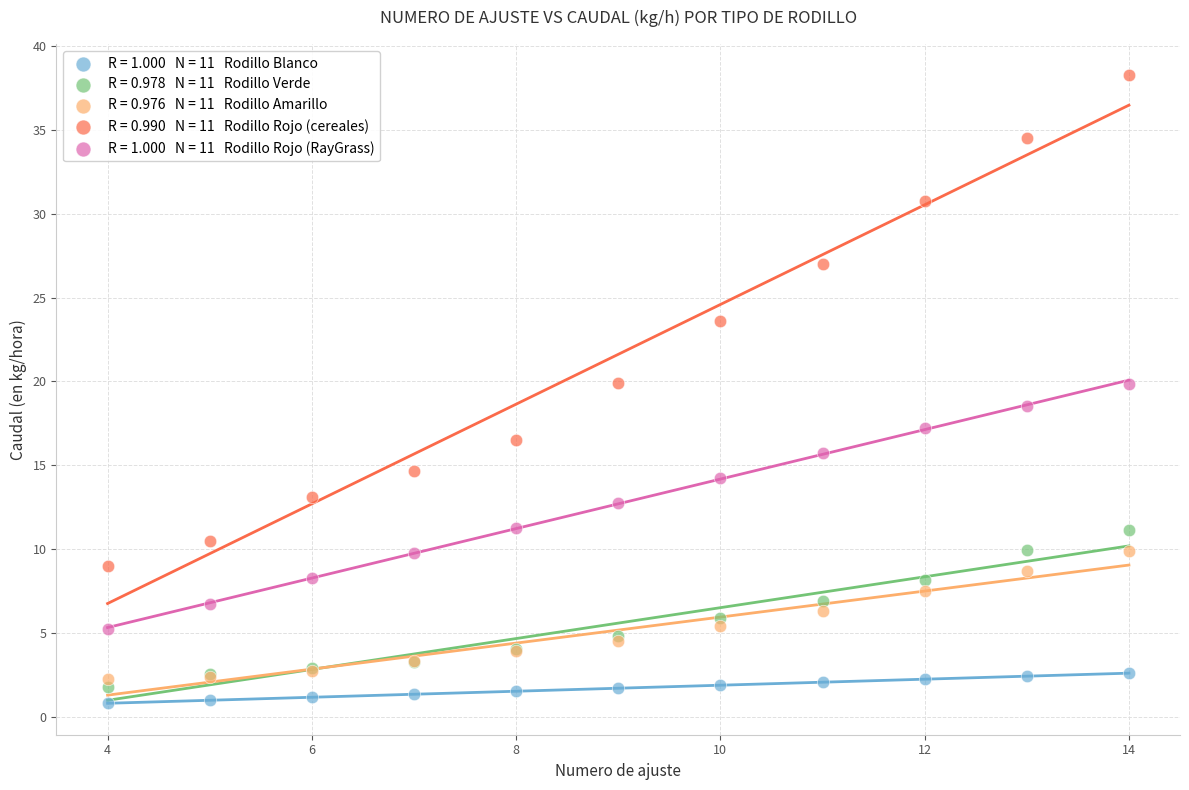

Across all series, what Y value is closest to 19?

18.6